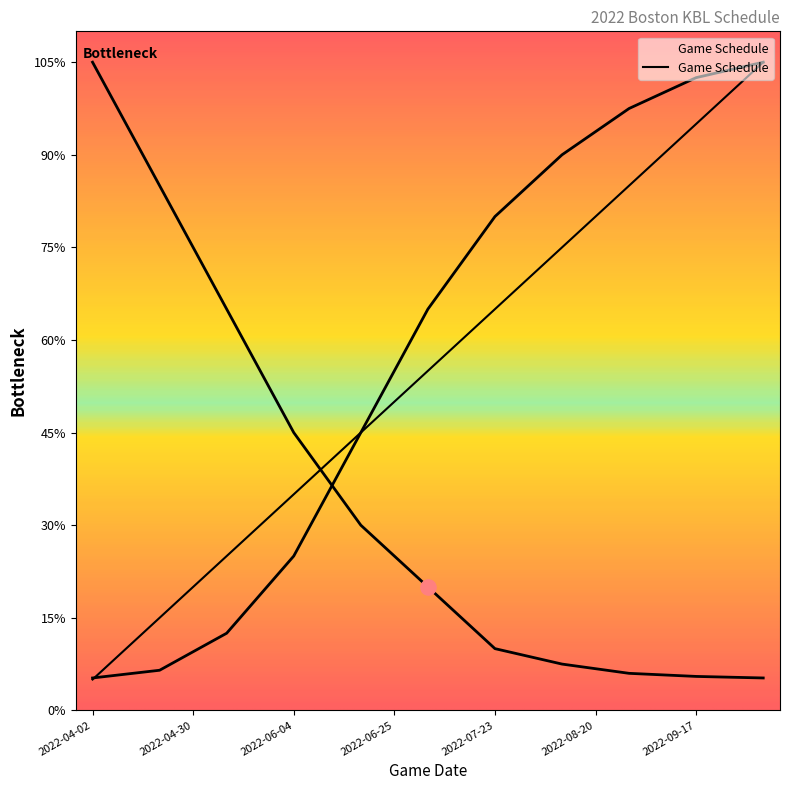

Approximately how many times larger is the value at 2022-06-04 compared to 2022-04-16?

3.5